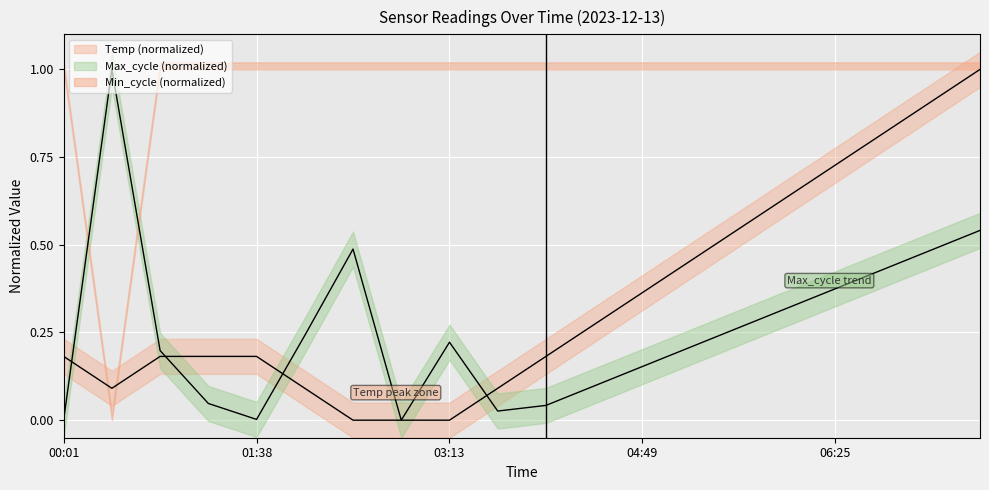

Where do Temp and Max_cycle first cross each other?

00:01 and 00:25